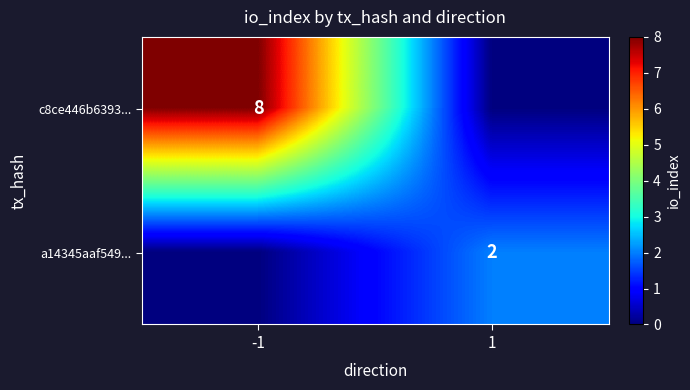

Is it true that a14345aaf549... equals 2 at 1?

True